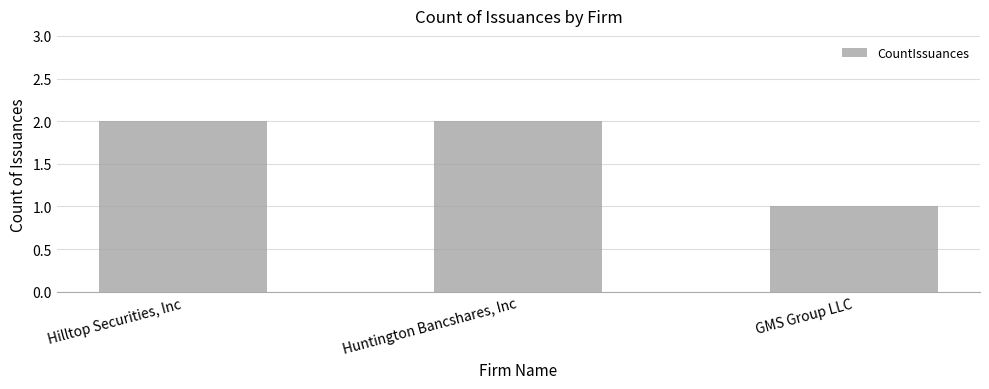

What is the smallest value displayed?

1